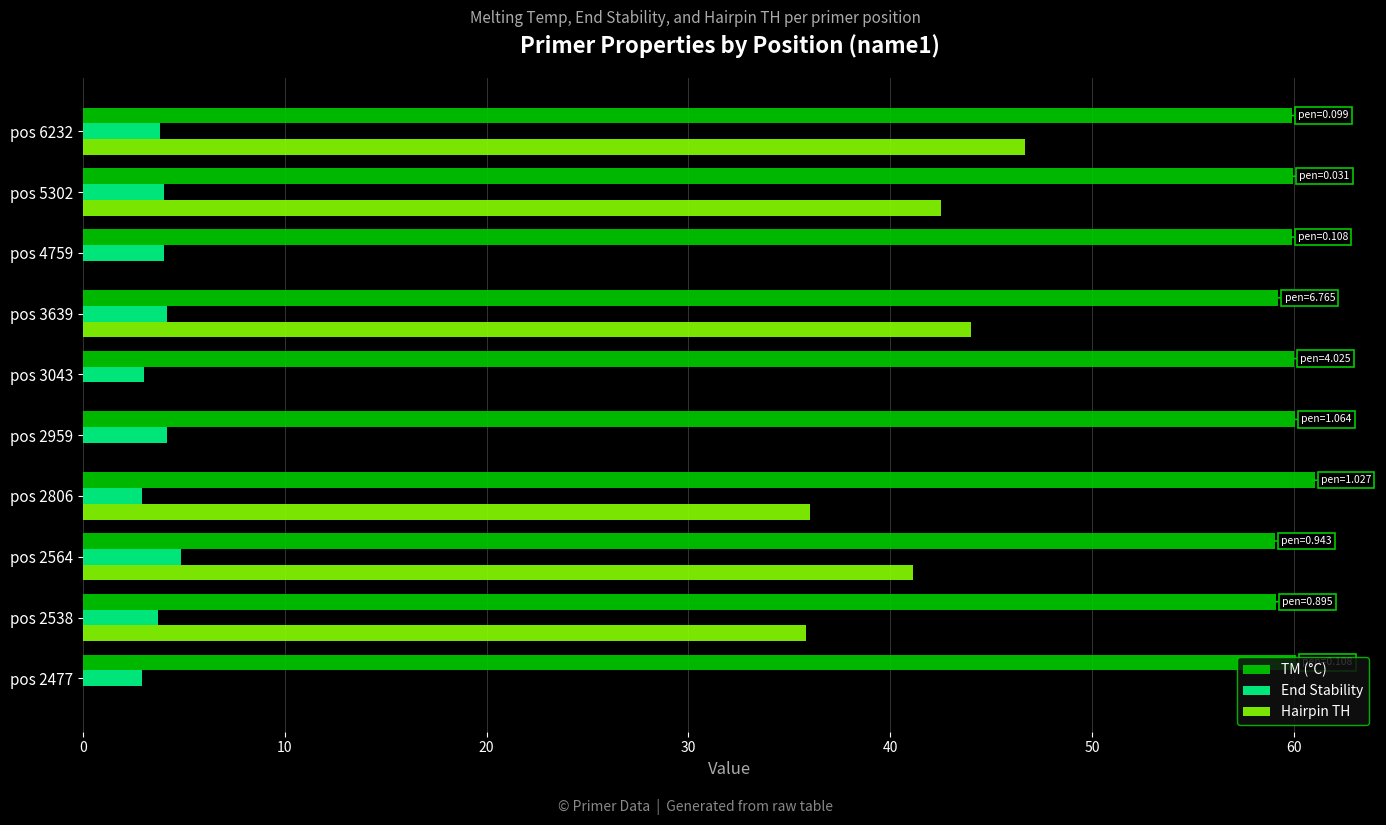

Which series changed the most between pos 2477 and pos 2806?

Hairpin TH